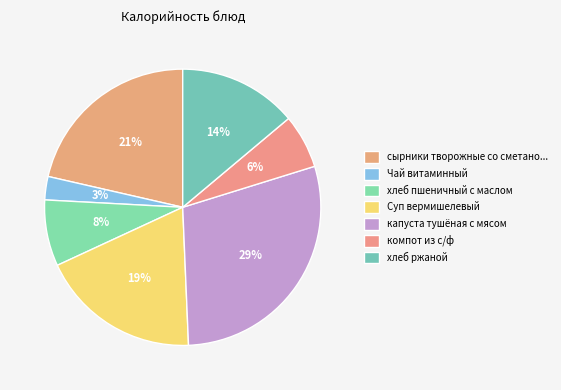

Does Суп вермишелевый represent more than half of the total?

No